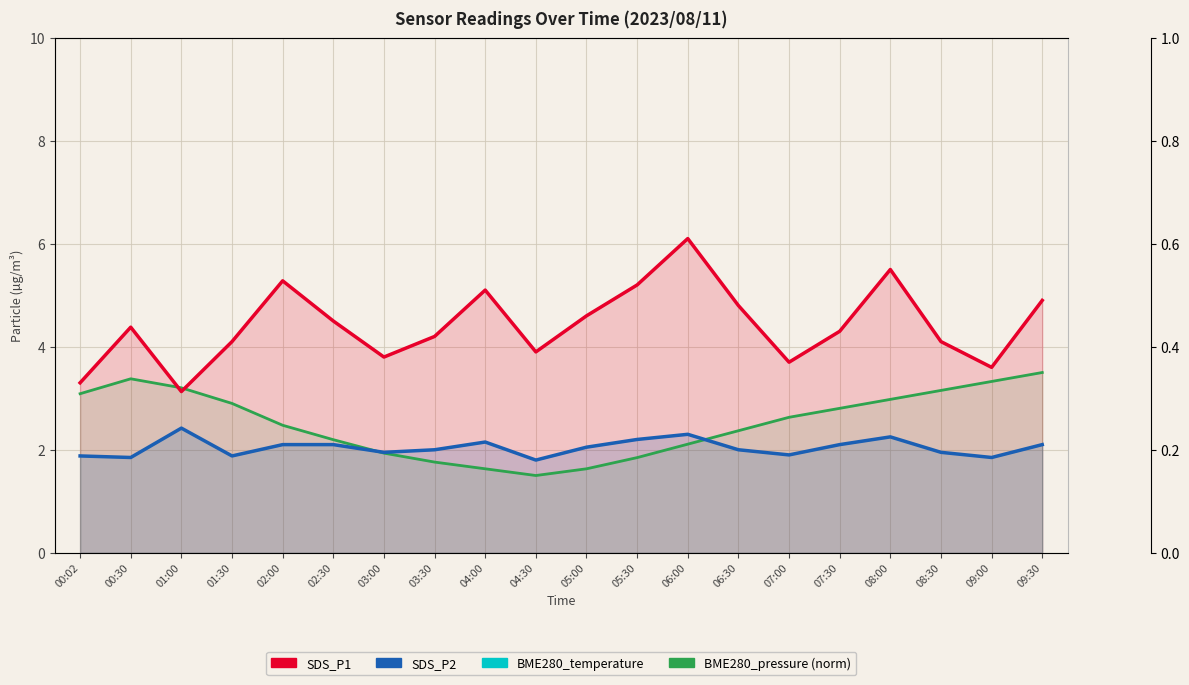

Where is the first local maximum for SDS_P1?

00:30